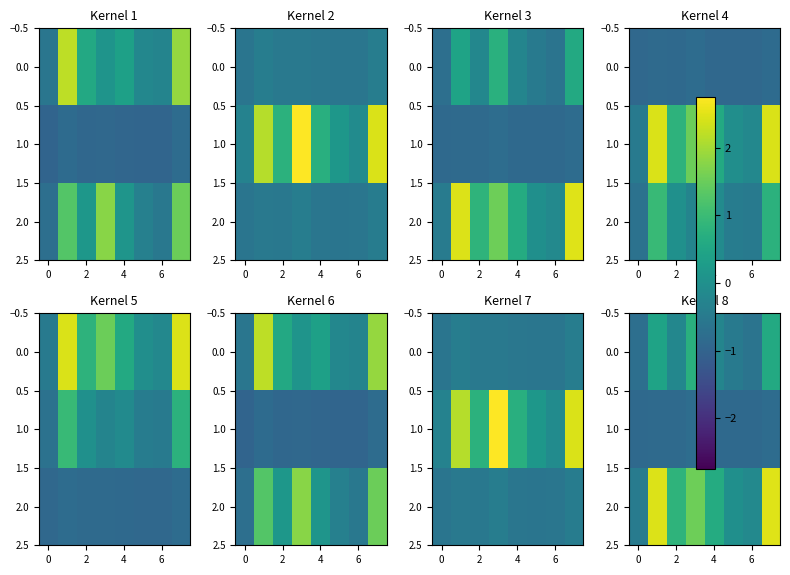

What is the difference between the second highest and minimum values in the 1.0 series?

0.1